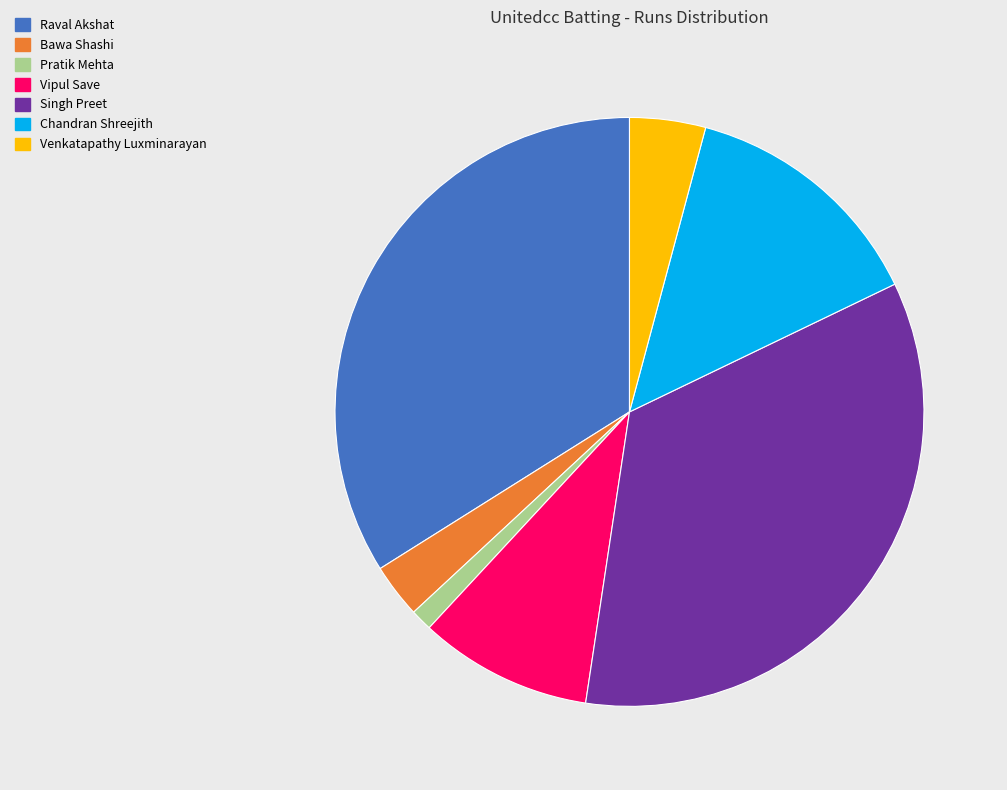

Is it true that Raval Akshat is 41% of the pie?

False